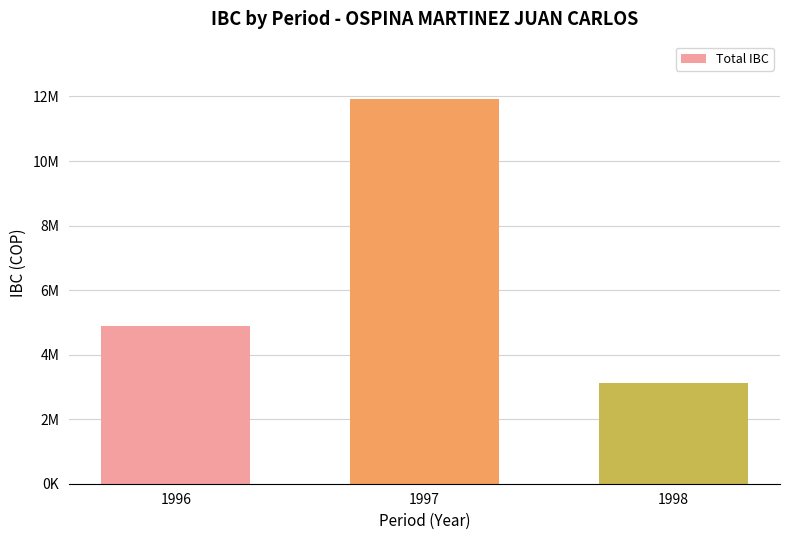

What is the smallest value displayed?

3123000